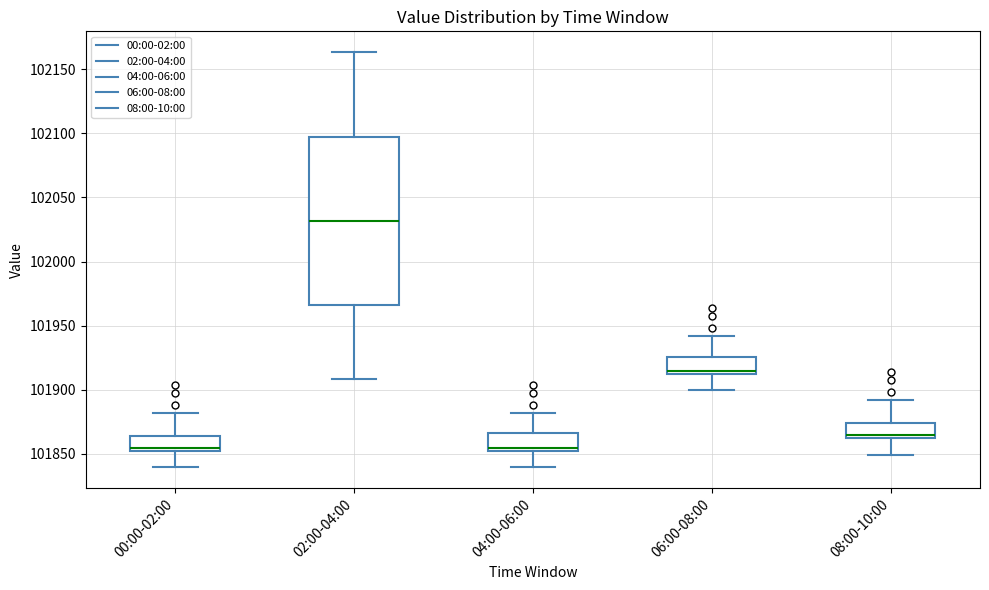

Reading left to right, read every box against the y-axis: the position of its median line, the range the box covers, and the ends of its whiskers. The values are not printed on the chart, so give them approximately, as read against the axis.

00:00-02:00: median 101855, box 101850 to 101865, whiskers 101840 to 101880
02:00-04:00: median 102030, box 101965 to 102095, whiskers 101910 to 102165
04:00-06:00: median 101855, box 101850 to 101865, whiskers 101840 to 101880
06:00-08:00: median 101915 (just above the box's lower edge), box 101915 to 101925, whiskers 101900 to 101940
08:00-10:00: median 101865, box 101860 to 101875, whiskers 101850 to 101890